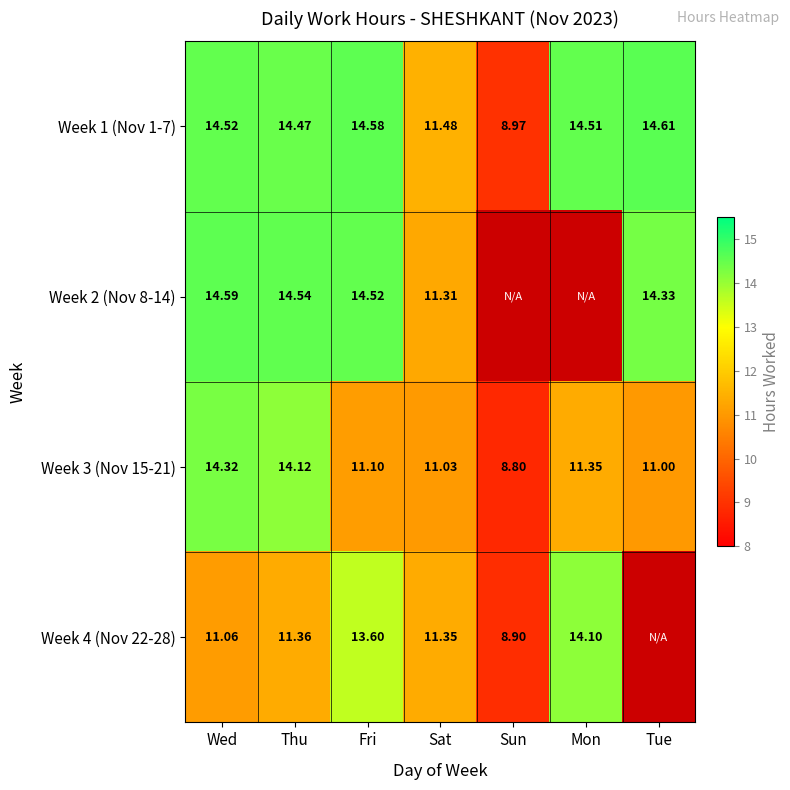

What is the sum of all Week 3 (Nov 15-21) values?

81.7